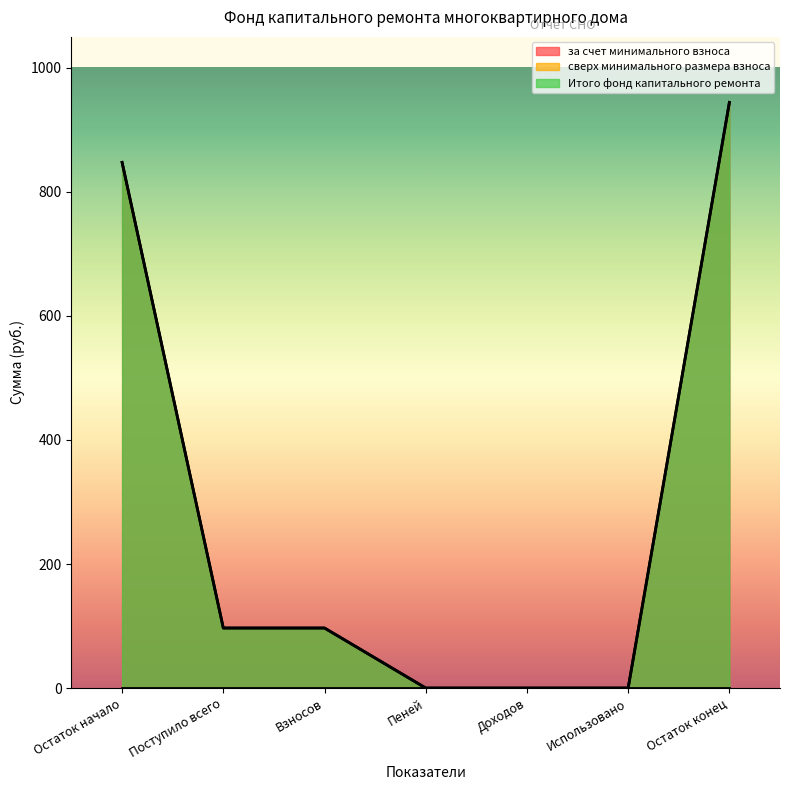

True or false: Итого фонд капитального ремонта has a value of 847.6 at Остаток начало.

True